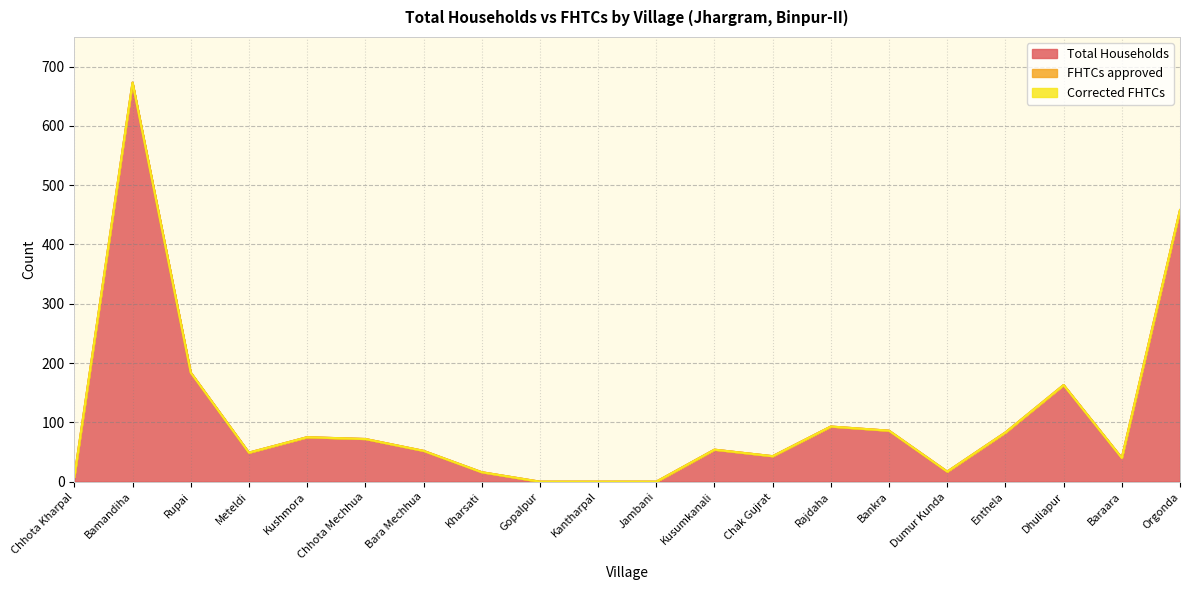

True or false: Corrected FHTCs and Total Households cross at least once.

False